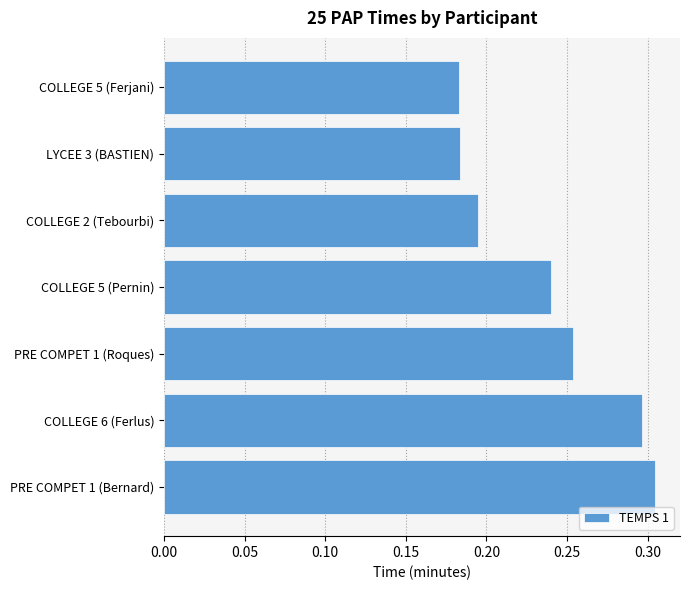

How many values are between 0 and 1?

7